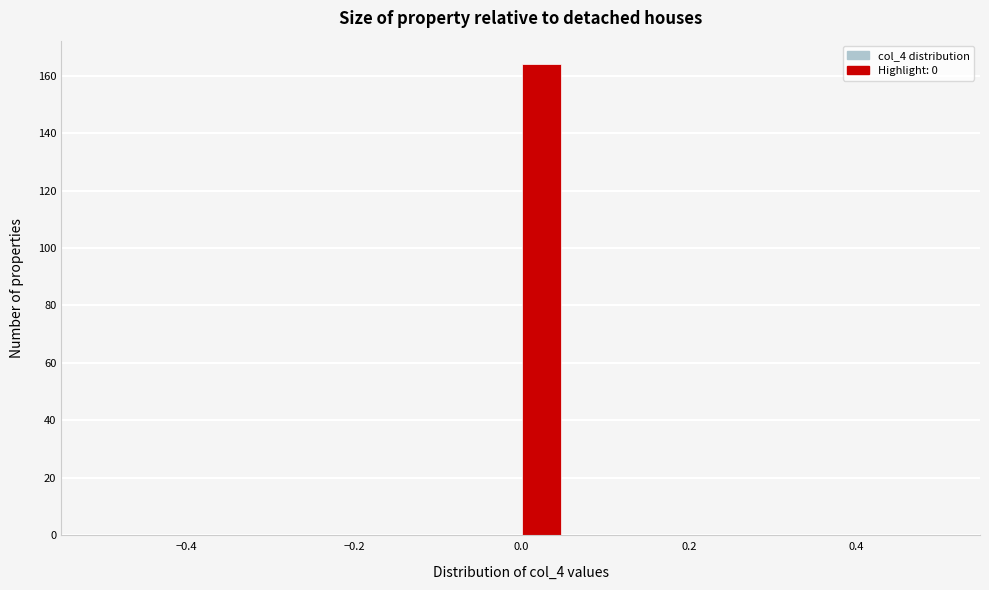

Around what value on the x-axis is the tallest bar? Give the approximate position of its centre, as read against the axis.

0.02